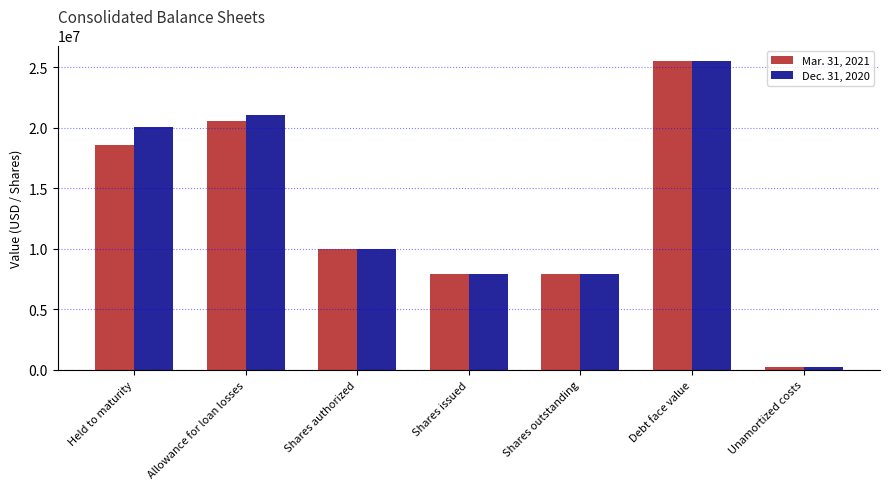

Rank the series by their average value, from highest to lowest.

Dec. 31, 2020, Mar. 31, 2021